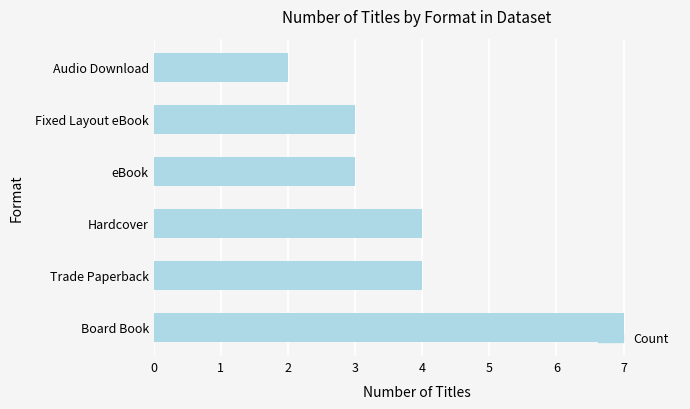

True or false: the data shows 3 at Audio Download.

False